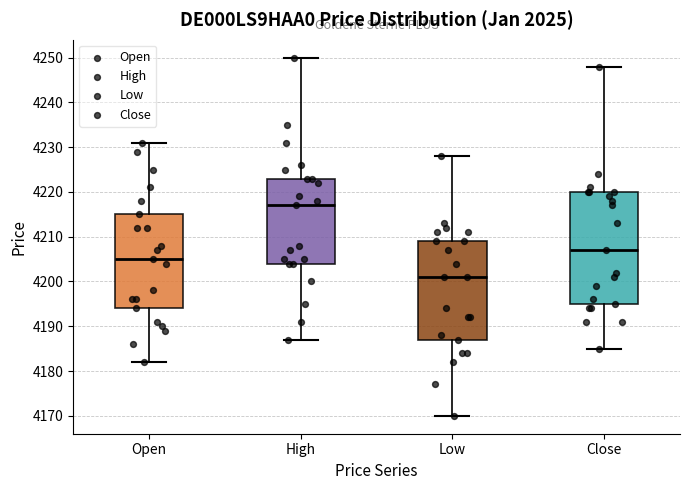

Where does the upper whisker of the box for Open end on the y-axis? The values are not printed on the chart, so give them approximately, as read against the axis.

4231